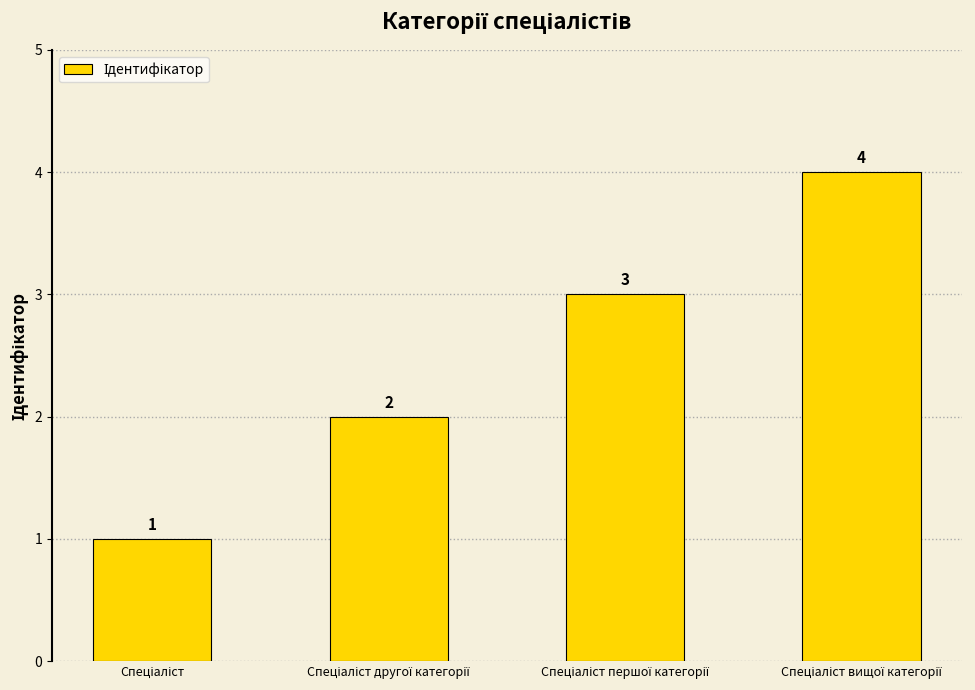

Reading left to right, transcribe all the data shown in this chart.

1	2	3	4